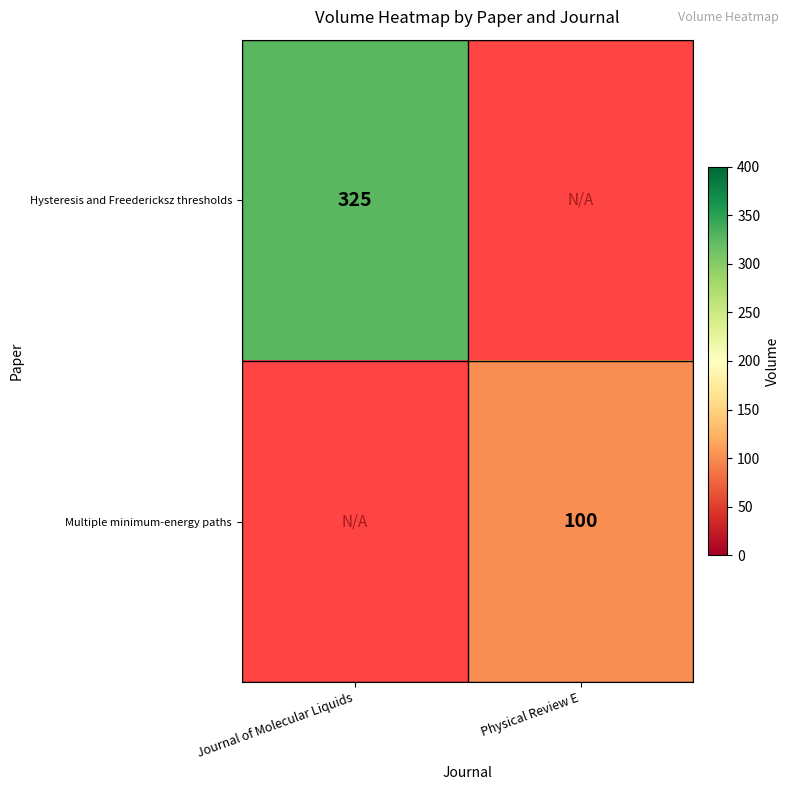

True or false: Hysteresis and Freedericksz thresholds has a value of 325 at Journal of Molecular Liquids.

True